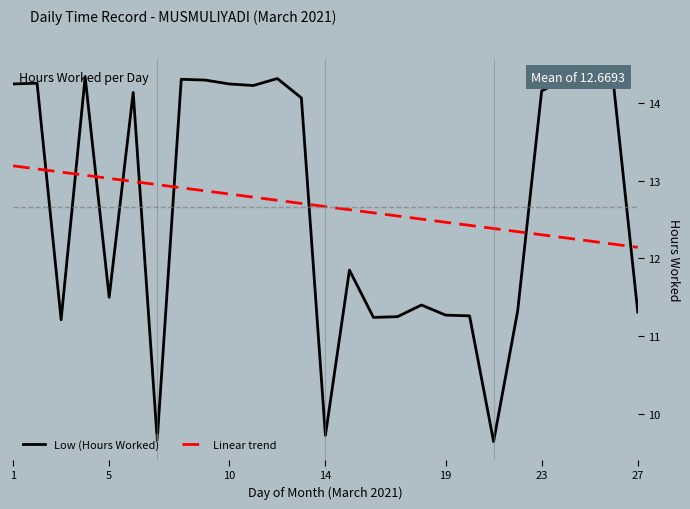

Which series has the widest spread of values?

Low (Hours Worked)